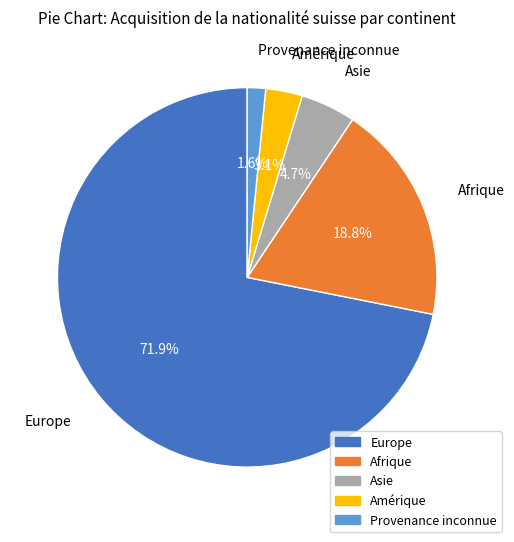

What percentage is NOT represented by Asie?

95.3%